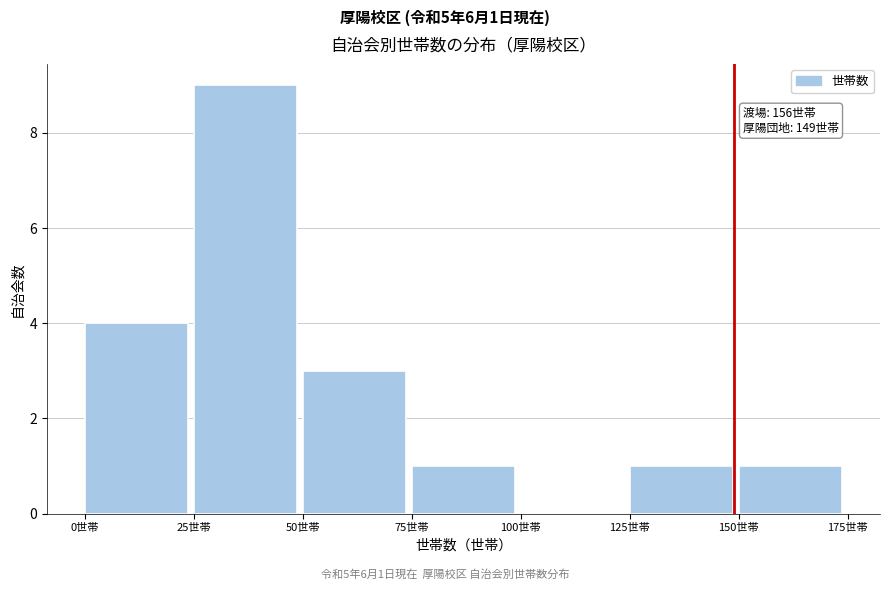

Which range on the x-axis has the tallest bar?

25 to 50